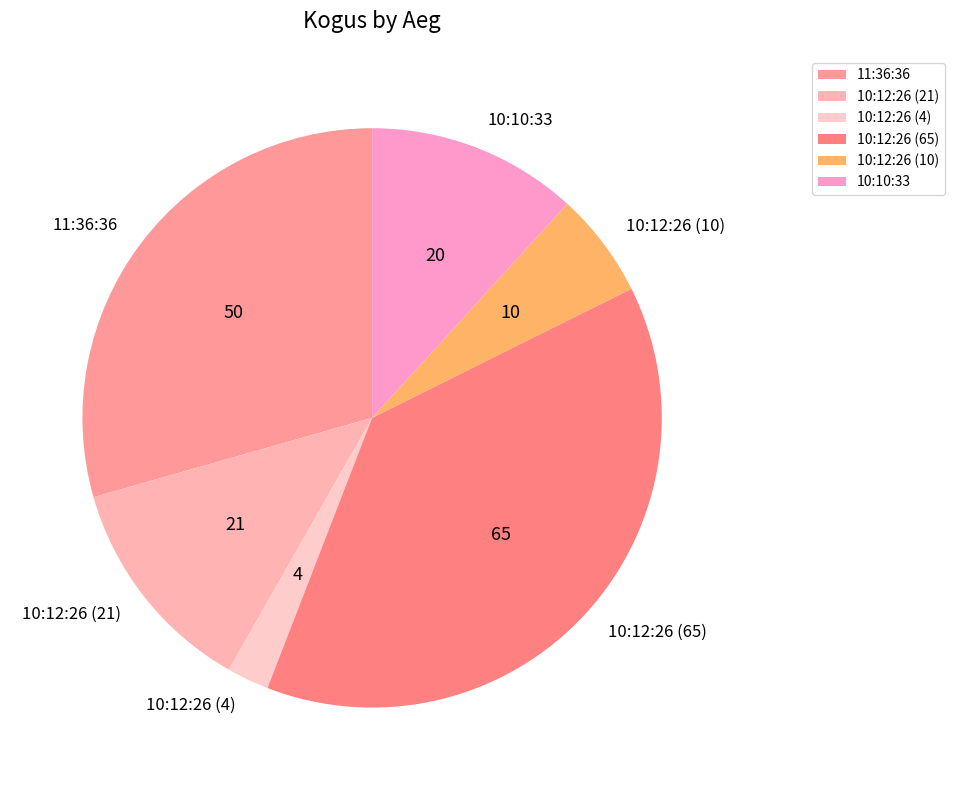

Is 10:12:26 (21) the majority of the pie?

No